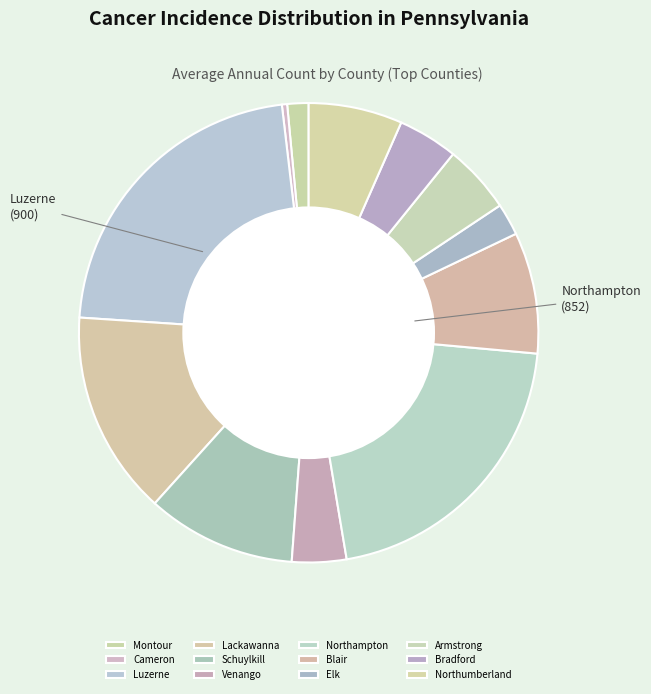

To the nearest percent, what is the difference between the largest and smallest slice percentages?

22%